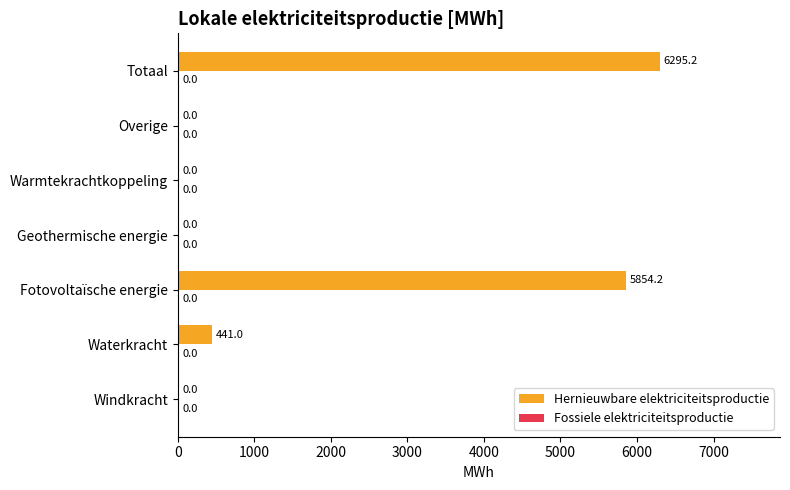

What is the maximum value shown in the chart?

6295.2